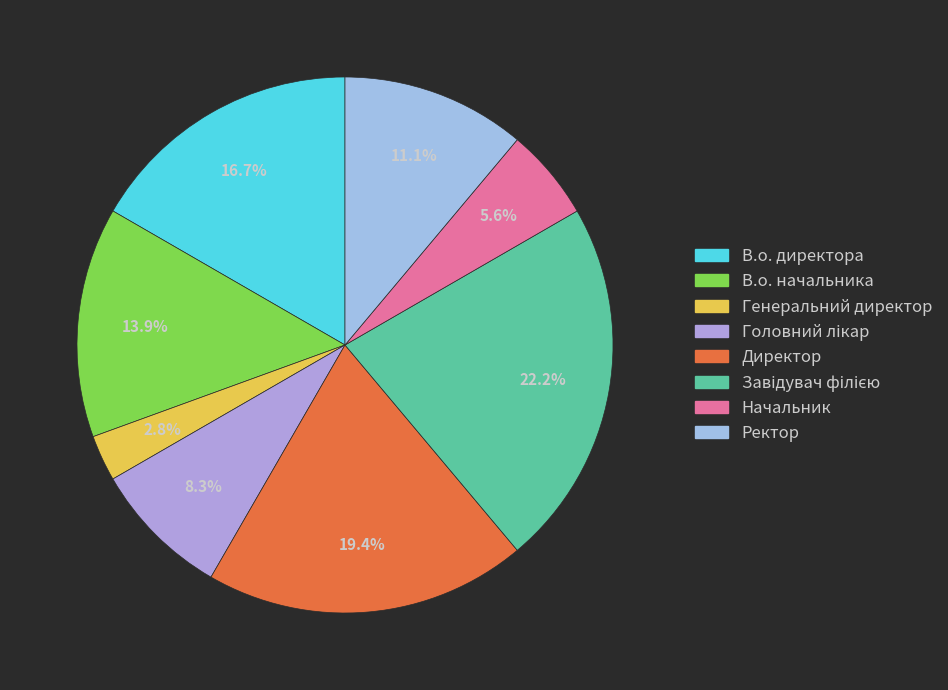

Does В.о. директора account for over 50% of the chart?

No